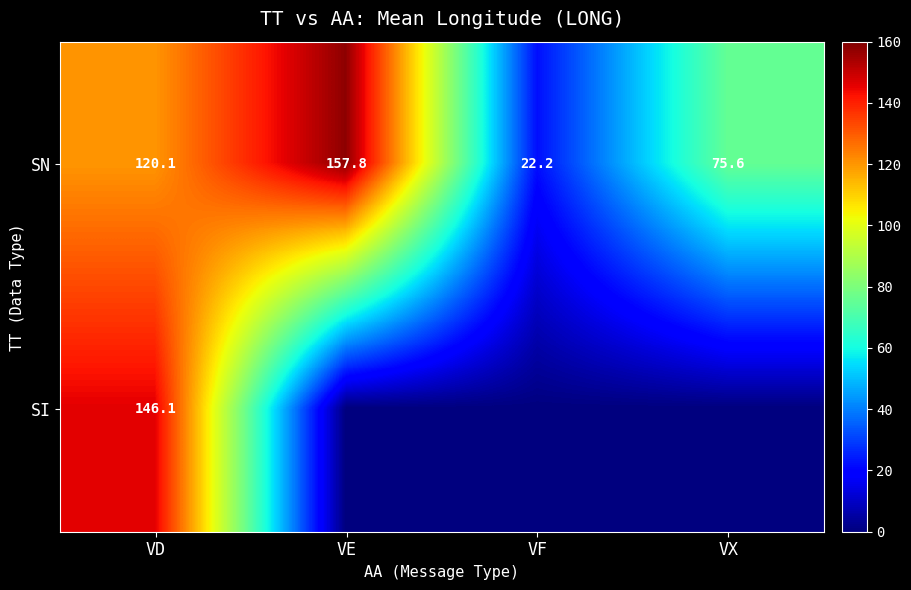

What is the sum of all SN values?

375.7